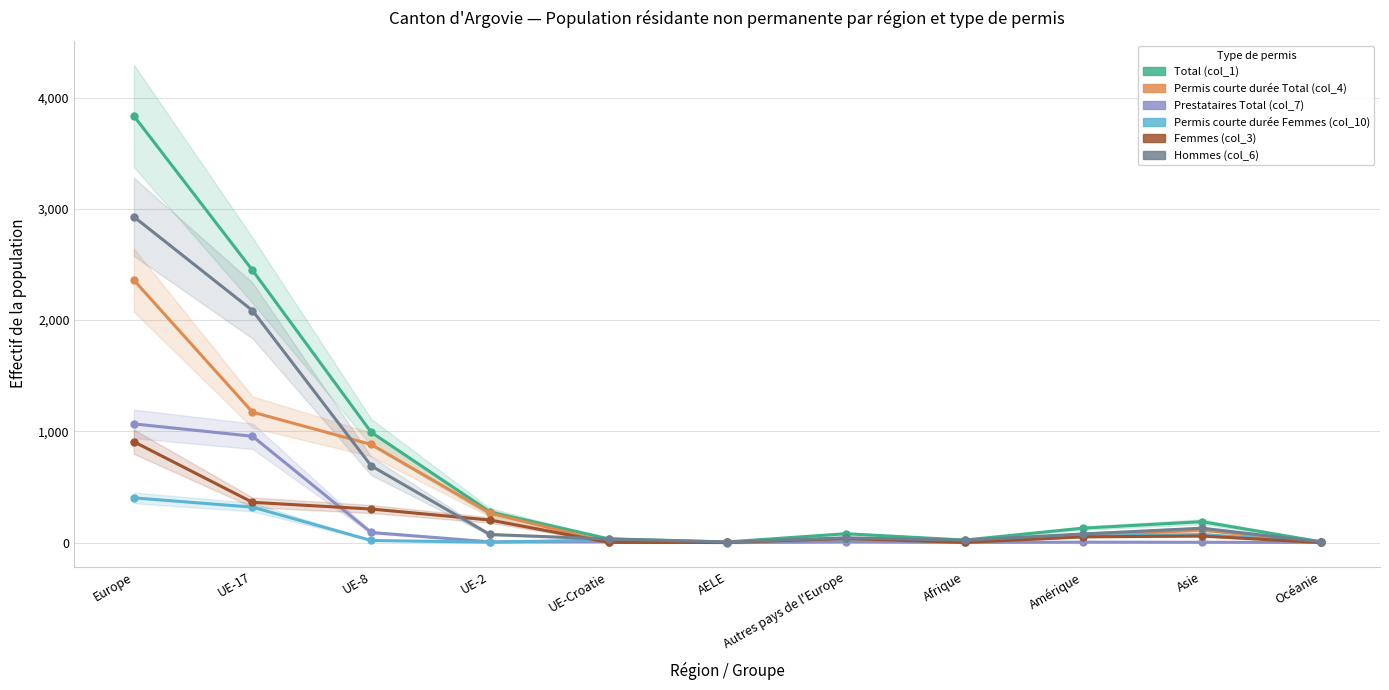

How many interior local peaks does the Prestataires Total (col_7) series have?

2